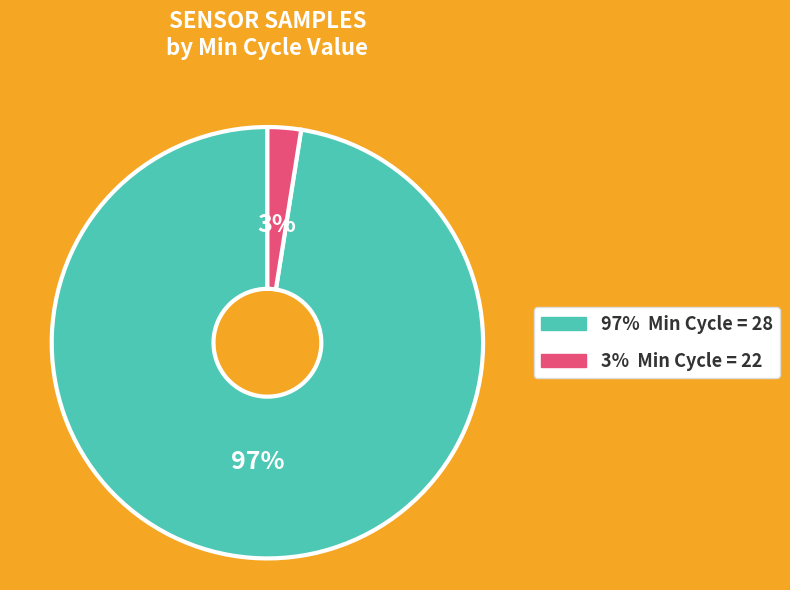

How many slices are in this pie chart?

2